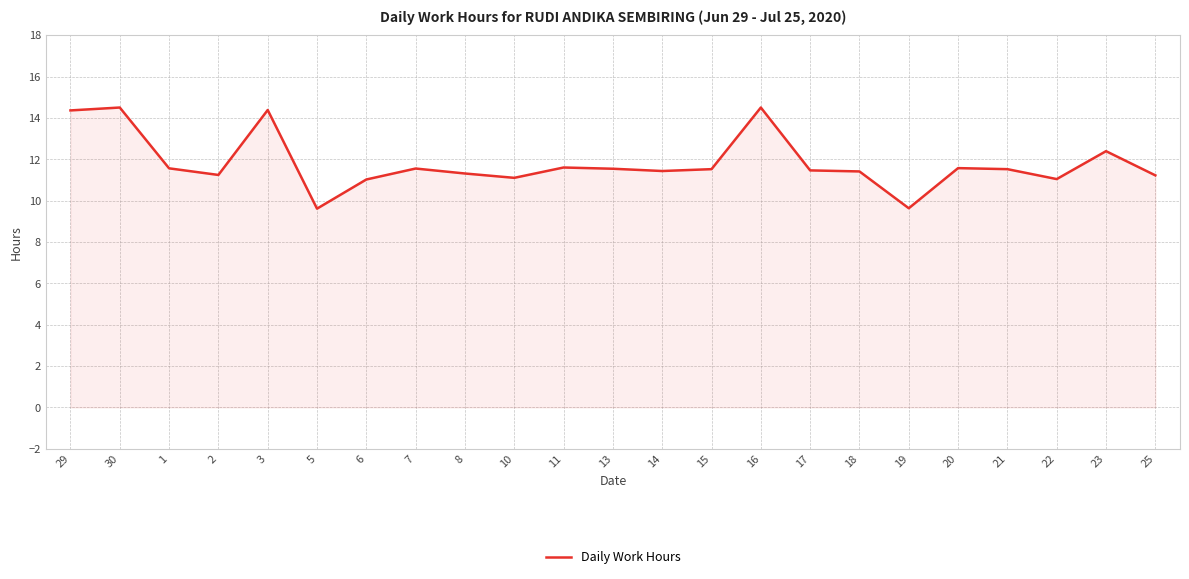

What position from the left is 7?

8